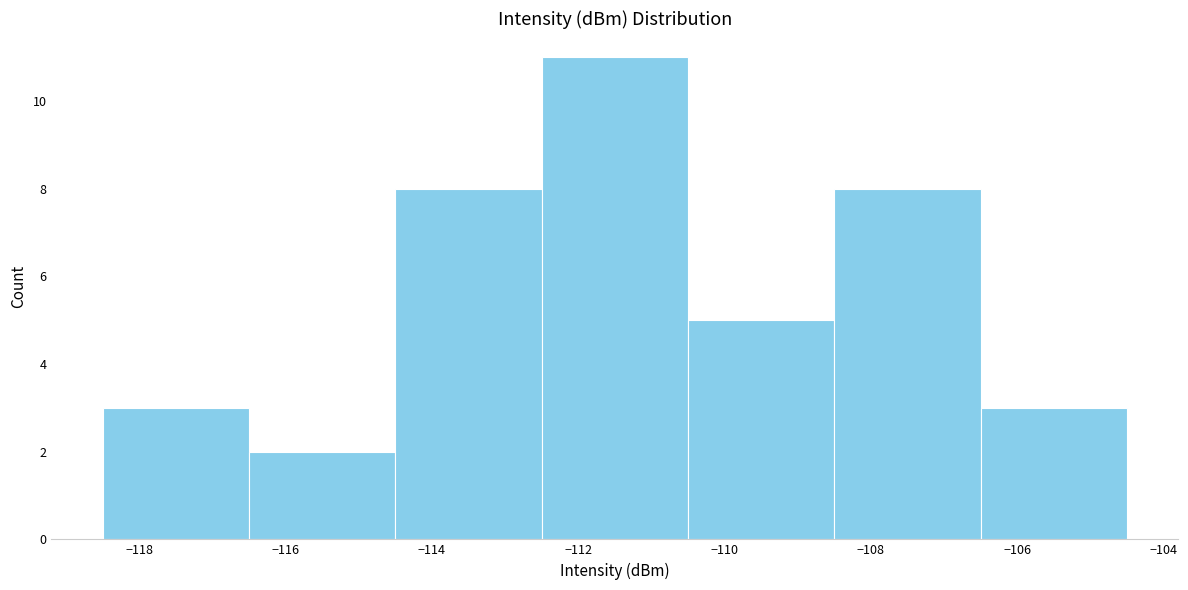

Which range on the x-axis has the tallest bar?

-112.5 to -110.5